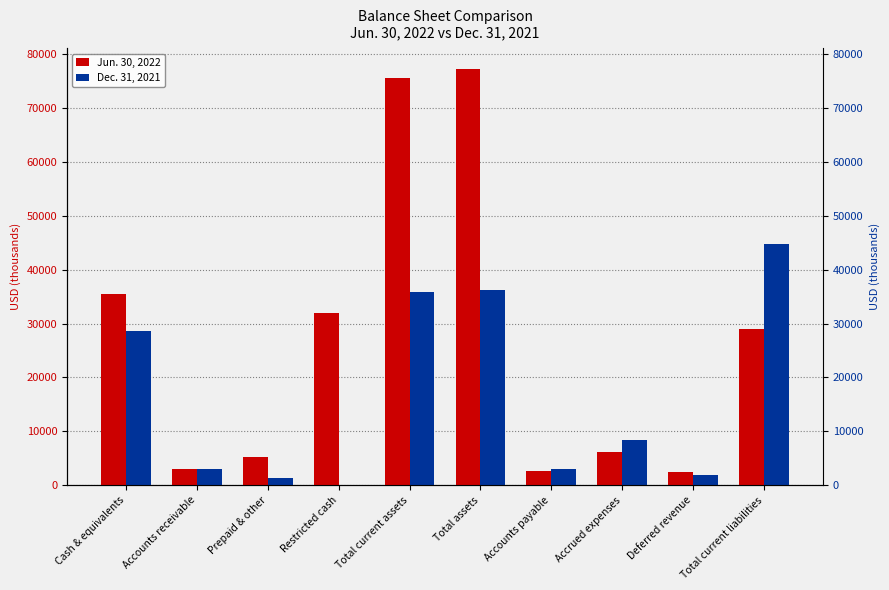

Reading left to right, list all the values displayed in this chart.

Jun. 30, 2022: 35398	3005	5323	31868	75594	77155	2658	6139	2467	29027
Dec. 31, 2021: 28565	2958	1347	130	35840	36153	3048	8325	1975	44725